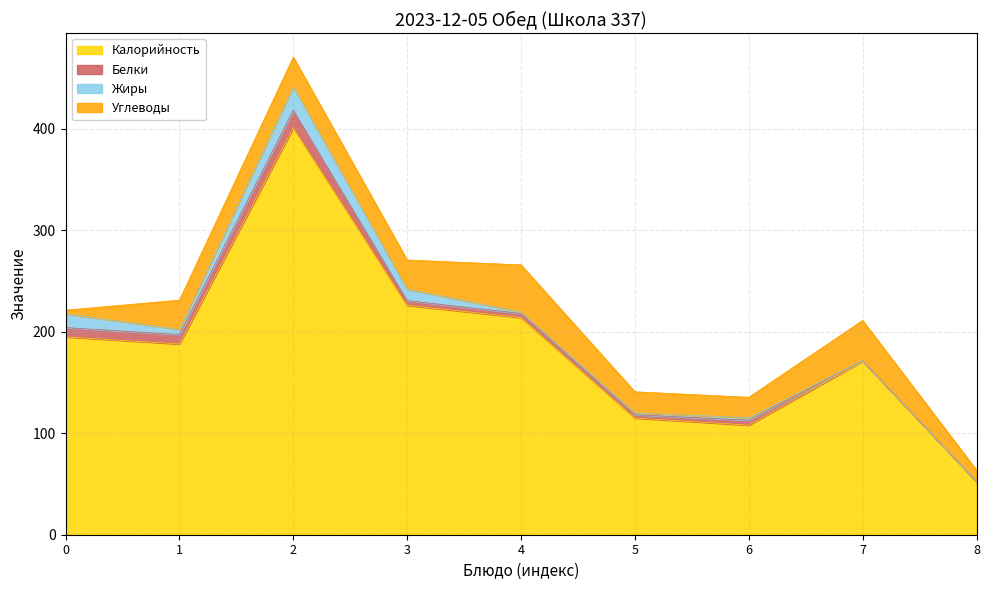

How many interior local valleys does the Калорийность series have?

2